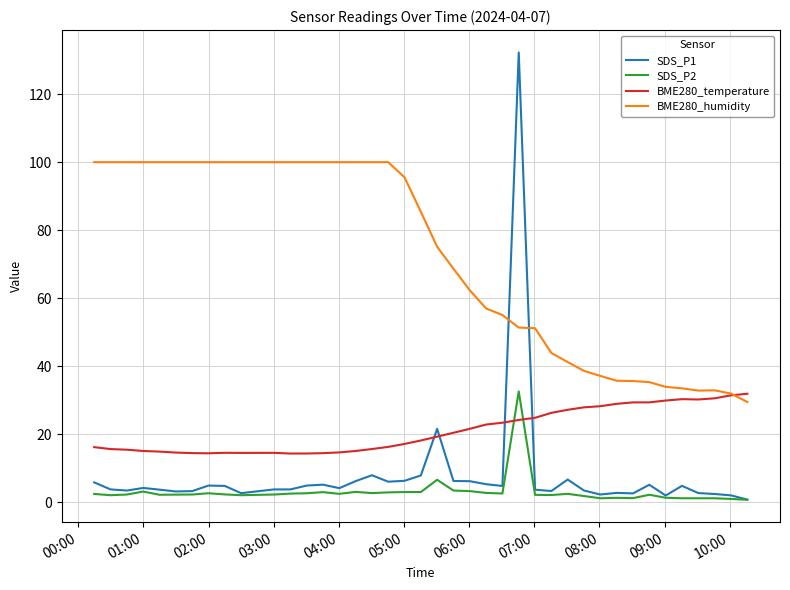

Which series has the widest spread of values?

SDS_P1